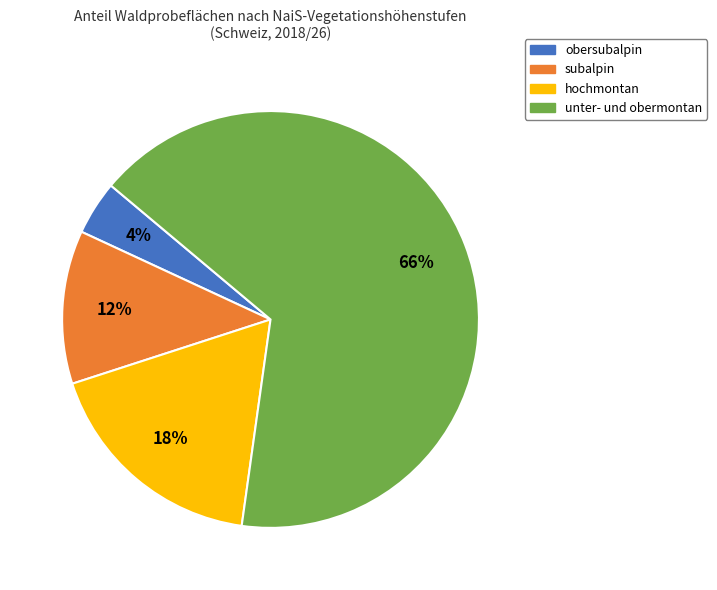

How many segments does this pie chart have?

4